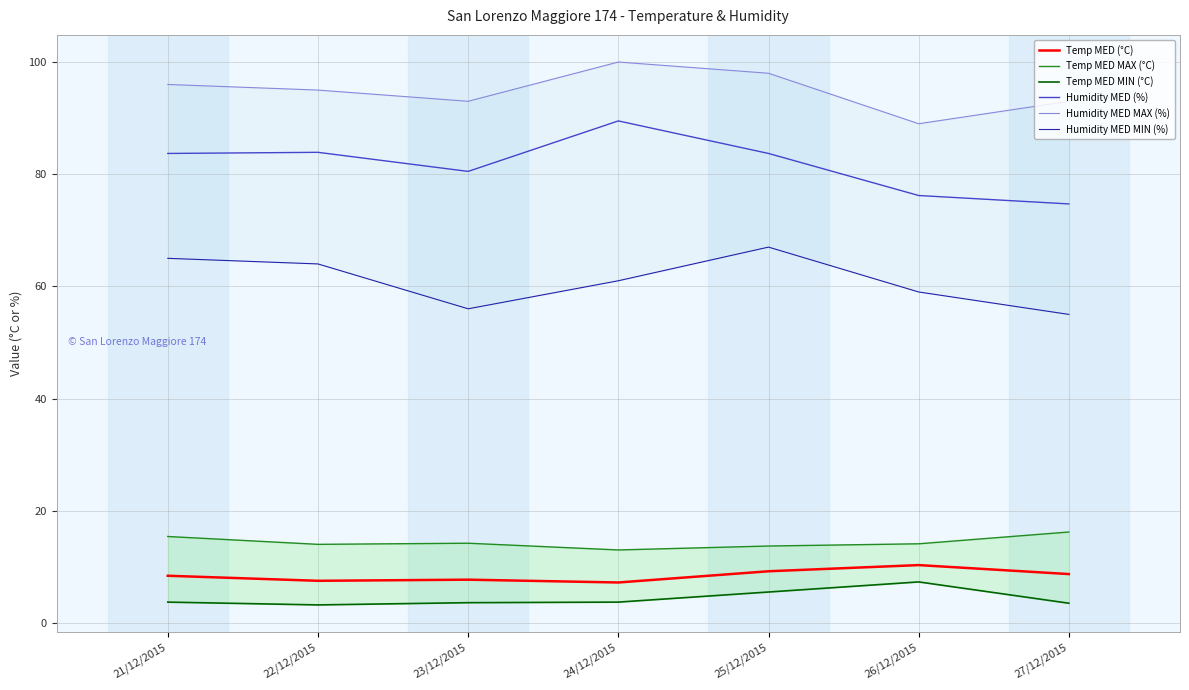

Reading left to right, list all the values displayed in this chart.

Temp MED (°C): 8.4	7.5	7.7	7.2	9.2	10.3	8.7
Temp MED MAX (°C): 15.4	14.0	14.2	13.0	13.7	14.1	16.2
Temp MED MIN (°C): 3.7	3.2	3.6	3.7	5.5	7.3	3.5
Humidity MED (%): 83.7	83.9	80.5	89.5	83.7	76.2	74.7
Humidity MED MAX (%): 96.0	95.0	93.0	100.0	98.0	89.0	93.0
Humidity MED MIN (%): 65.0	64.0	56.0	61.0	67.0	59.0	55.0